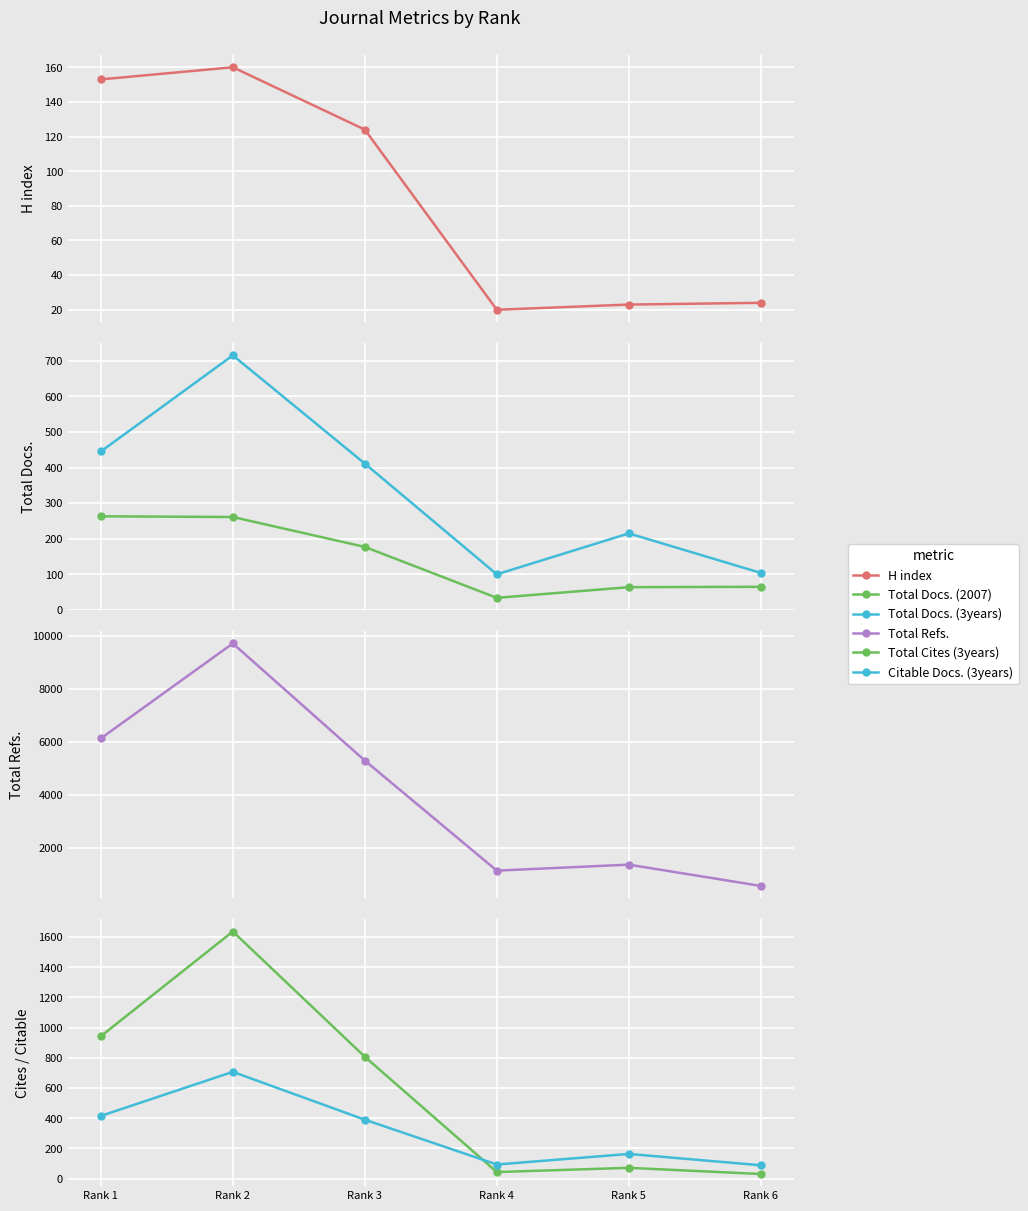

What is the spread (max minus min) of values at Rank 6?

538